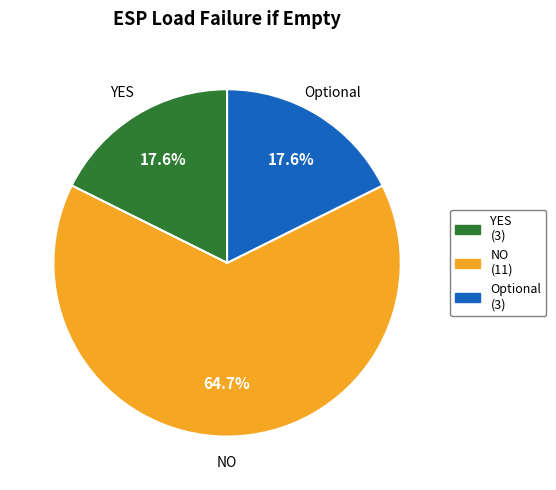

What is the majority slice?

NO